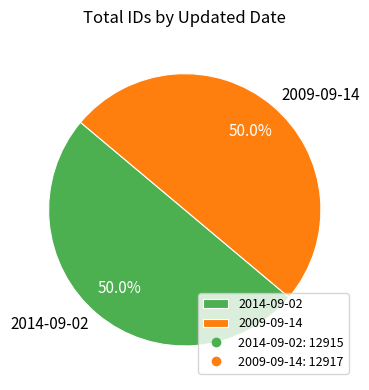

What portion of the pie excludes 2014-09-02?

50.0%